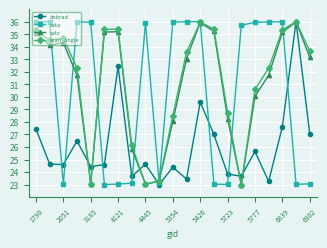

What is the sum of all sata values?

638.9